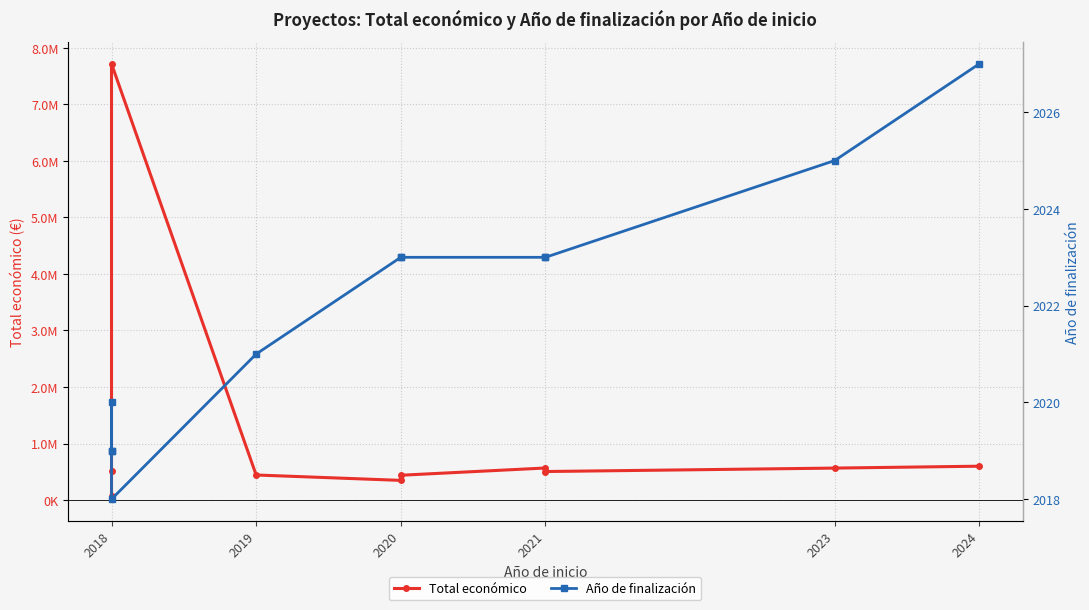

True or false: Total económico and Año de finalización cross at least once.

False